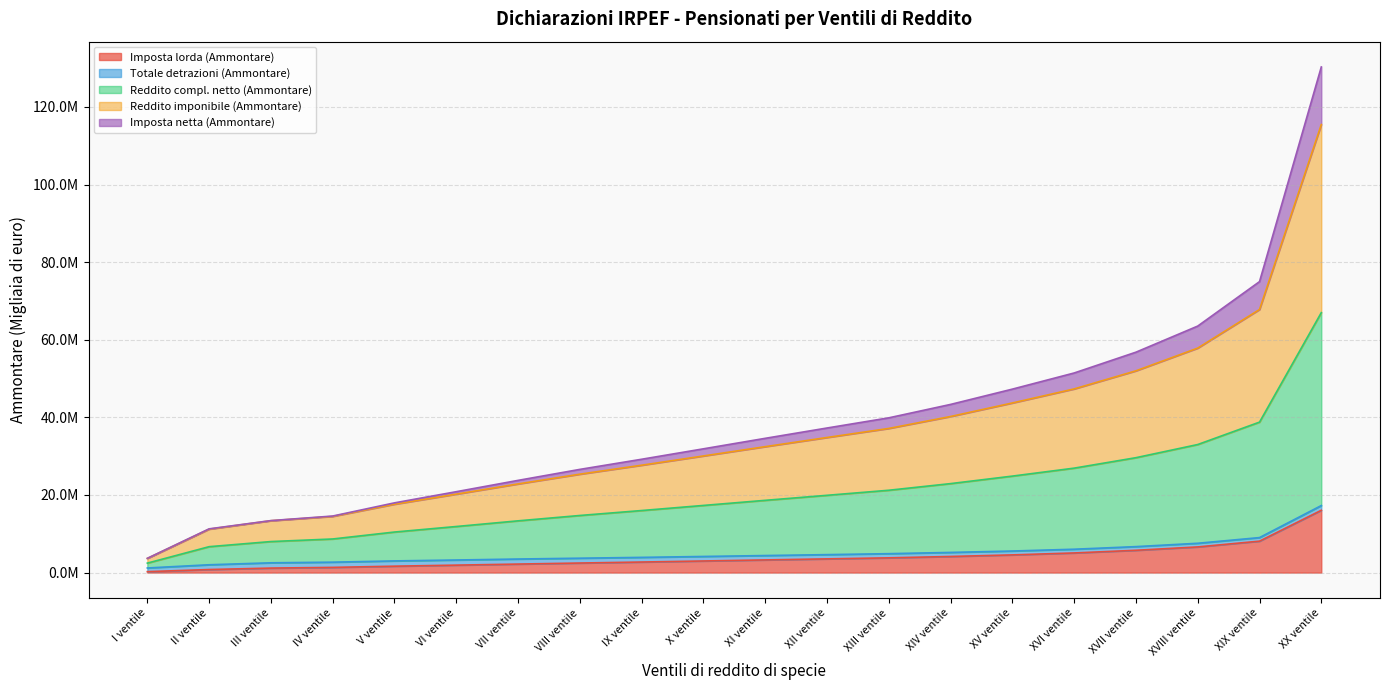

What is the difference between the highest and lowest values at VIII ventile?

24131988